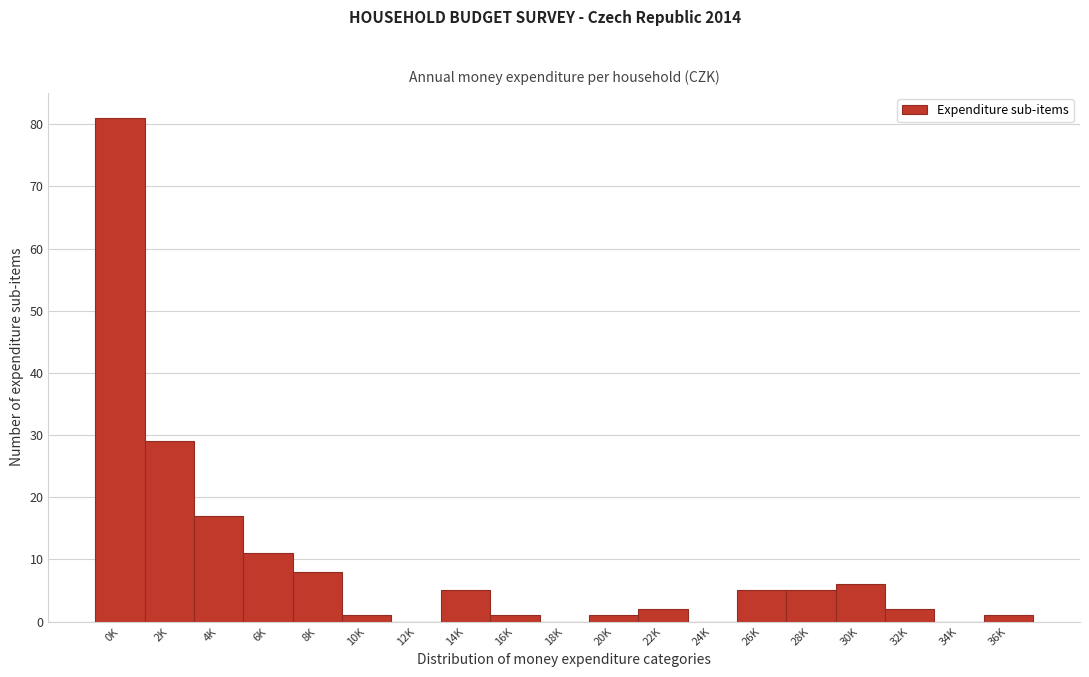

Reading left to right, transcribe all the data shown in this chart.

0K=81	2K=29	4K=17	6K=11	8K=8	10K=1	12K=0	14K=5	16K=1	18K=0	20K=1	22K=2	24K=0	26K=5	28K=5	30K=6	32K=2	34K=0	36K=1